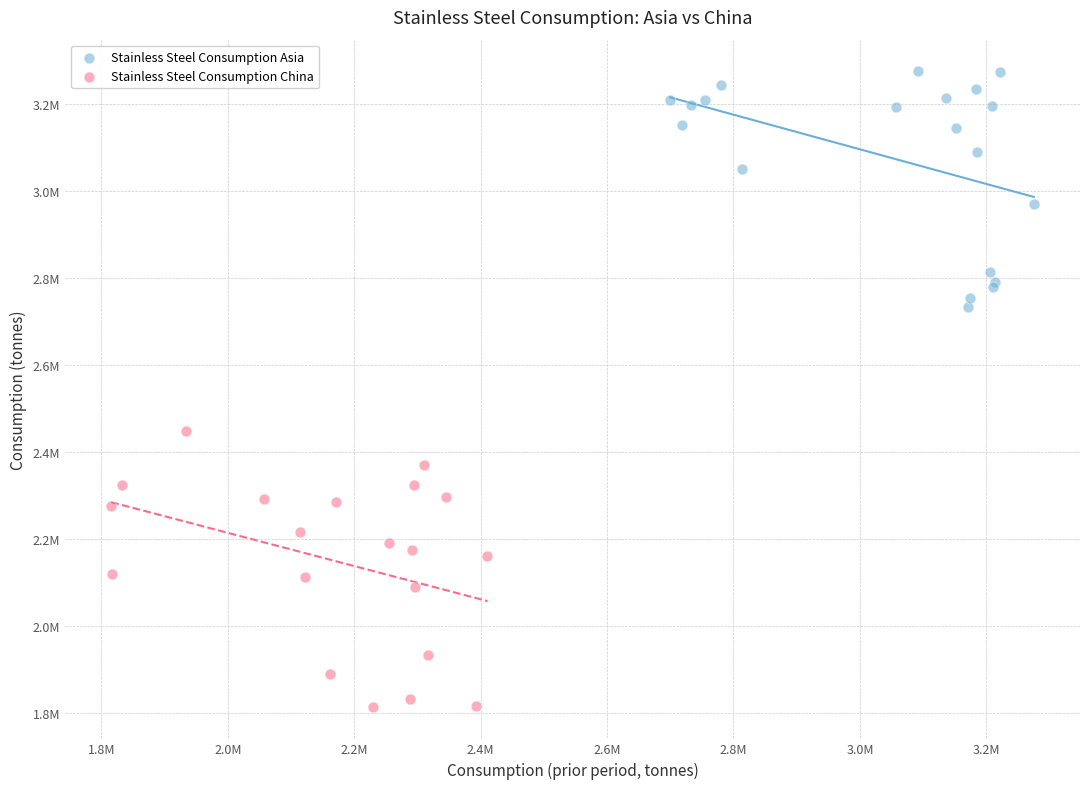

Which series reaches the maximum Y coordinate?

Stainless Steel Consumption Asia